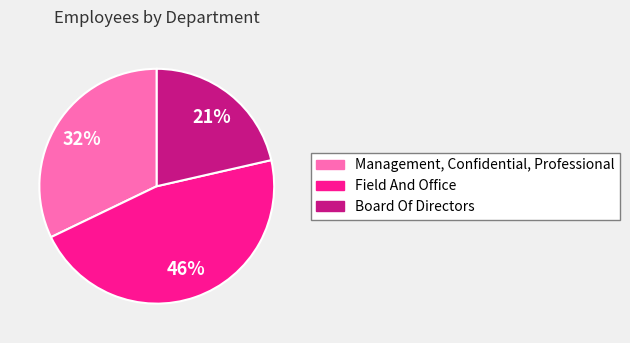

Between Field And Office and Board Of Directors, which is larger?

Field And Office